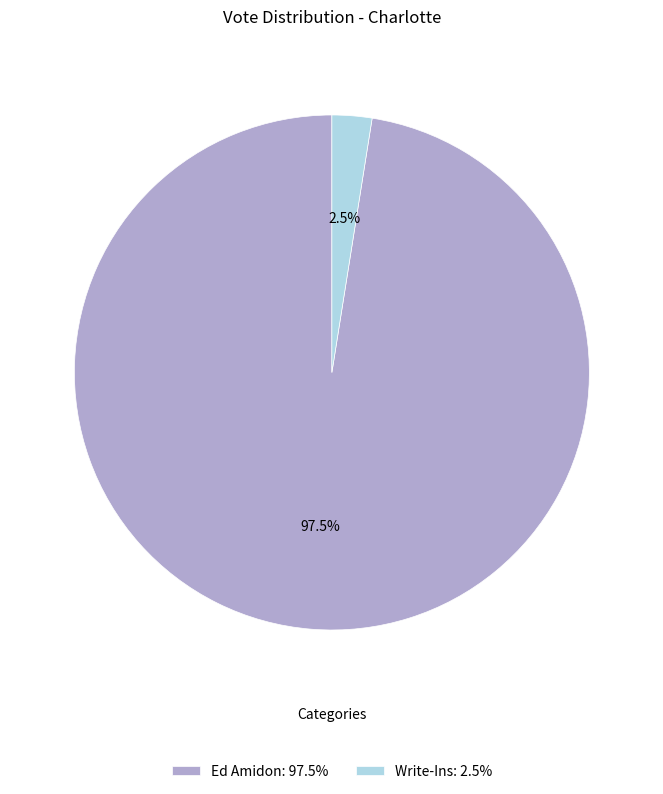

Approximately how many times larger is the value at Ed Amidon: 97.5% compared to Write-Ins: 2.5%?

39.0